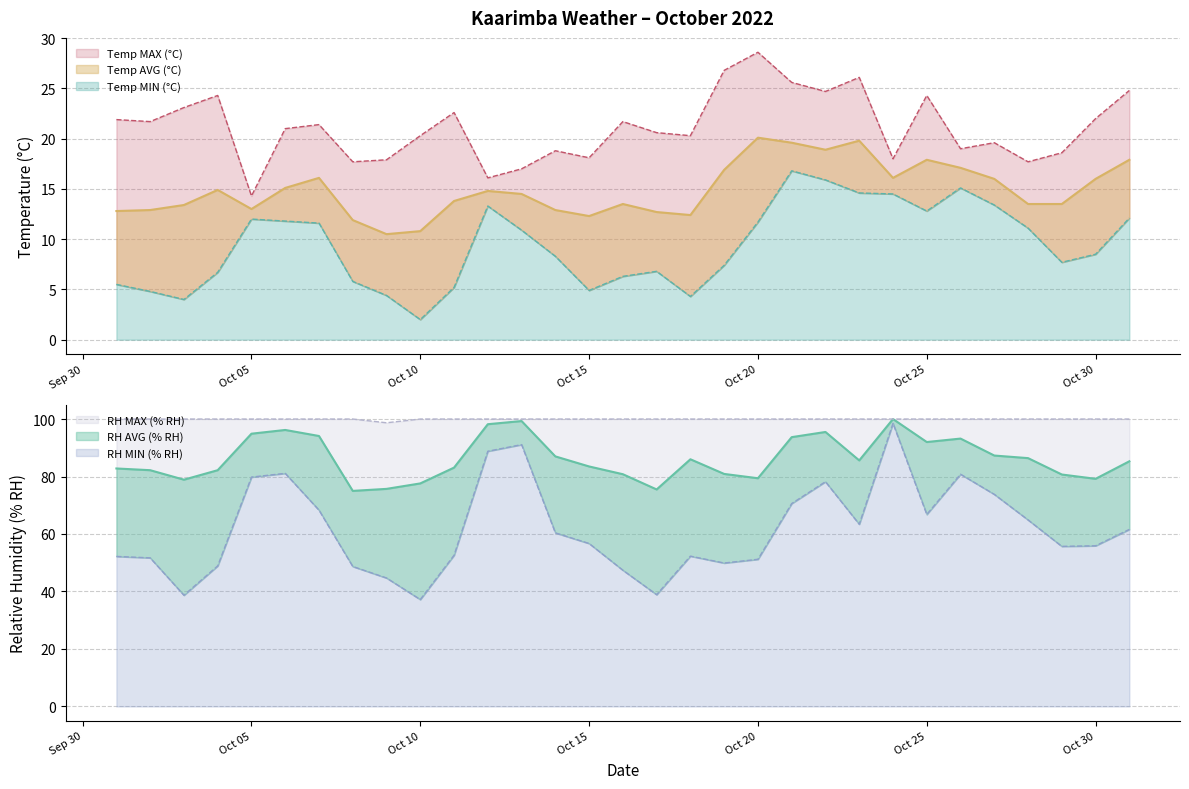

Reading left to right, transcribe all the data shown in this chart.

Temp MIN (°C): 5.5	4.8	4.0	6.7	12.0	11.8	11.6	5.8	4.4	2.0	5.2	13.3	10.9	8.3	4.9	6.3	6.8	4.3	7.4	11.7	16.8	15.9	14.6	14.5	12.8	15.1	13.4	11.1	7.7	8.5	12.1
Temp AVG (°C): 12.8	12.9	13.4	14.9	13.0	15.1	16.1	11.9	10.5	10.8	13.8	14.8	14.5	12.9	12.3	13.5	12.7	12.4	16.9	20.1	19.6	18.9	19.8	16.1	17.9	17.1	16.0	13.5	13.5	16.0	17.9
Temp MAX (°C): 21.9	21.7	23.1	24.3	14.3	21.0	21.4	17.7	17.9	20.3	22.6	16.1	17.0	18.8	18.1	21.7	20.6	20.3	26.8	28.6	25.6	24.7	26.1	18.0	24.3	19.0	19.6	17.7	18.6	22.0	24.8
RH MIN (% RH): 52.2	51.7	38.7	48.9	79.8	81.1	68.3	48.7	44.7	37.2	52.6	88.8	91.1	60.4	56.7	47.4	38.9	52.3	49.9	51.2	70.6	78.2	63.4	98.5	66.8	80.8	73.8	64.9	55.7	55.9	61.6
RH AVG (% RH): 82.8	82.2	78.9	82.2	94.9	96.2	94.1	75.0	75.7	77.6	83.1	98.2	99.3	87.0	83.5	80.8	75.5	86.0	80.9	79.4	93.7	95.5	85.6	100.0	92.0	93.2	87.3	86.4	80.7	79.2	85.3
RH MAX (% RH): 100.0	100.0	100.0	100.0	100.0	100.0	100.0	100.0	98.7	100.0	100.0	100.0	100.0	100.0	100.0	100.0	100.0	100.0	100.0	100.0	100.0	100.0	100.0	100.0	100.0	100.0	100.0	100.0	100.0	100.0	100.0